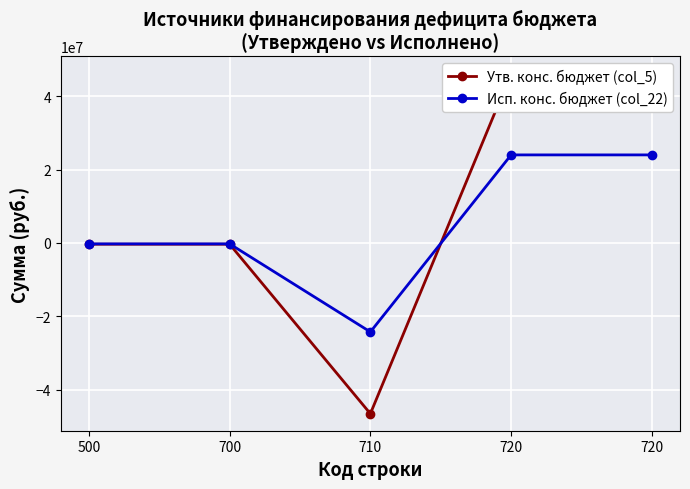

Between 720 and 720, which is larger?

720